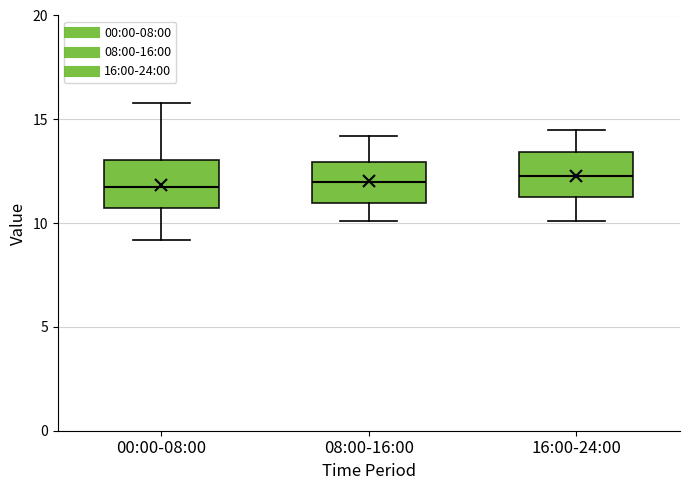

Reading left to right, transcribe this box plot: for each box, give where its median line is, the range the box spans, and where its two whiskers end, as read against the y-axis. The values are not printed on the chart, so give them approximately, as read against the axis.

00:00-08:00: median 12.0, box 10.5 to 13.0, whiskers 9.0 to 16.0
08:00-16:00: median 12.0, box 11.0 to 13.0, whiskers 10.0 to 14.0
16:00-24:00: median 12.5, box 11.5 to 13.5, whiskers 10.0 to 14.5